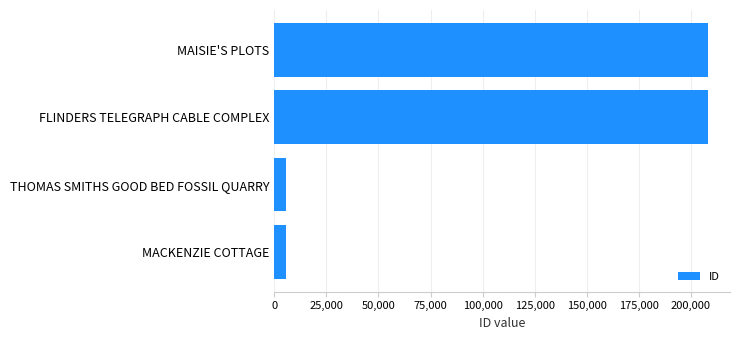

The chart shows a value of 5418 at MACKENZIE COTTAGE. True or false?

True